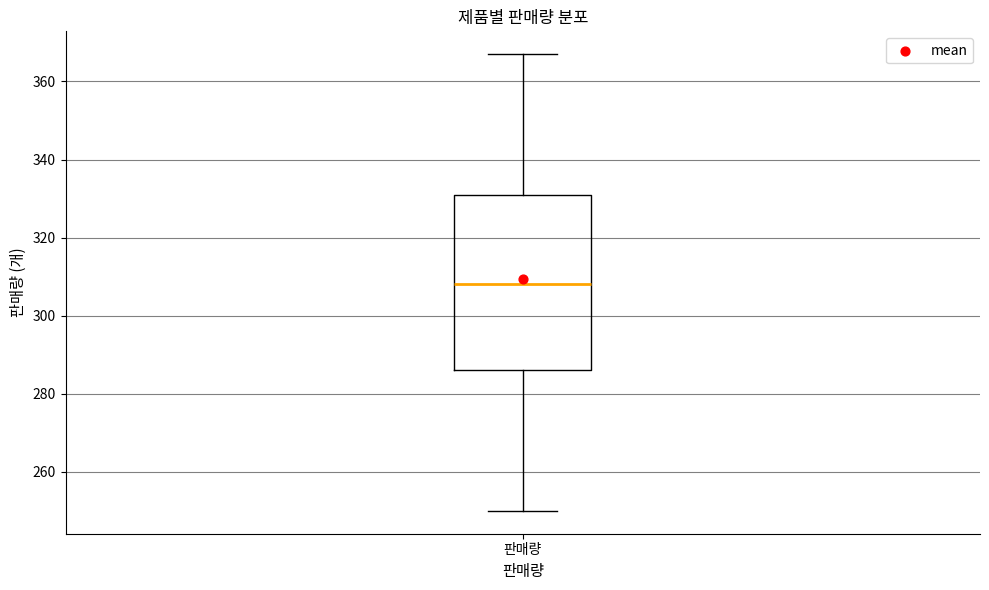

Transcribe this box plot: give where the median line is, the range the box spans, and where the two whiskers end, as read against the y-axis. The values are not printed on the chart, so give them approximately, as read against the axis.

median 308, box 286 to 332, whiskers 250 to 368